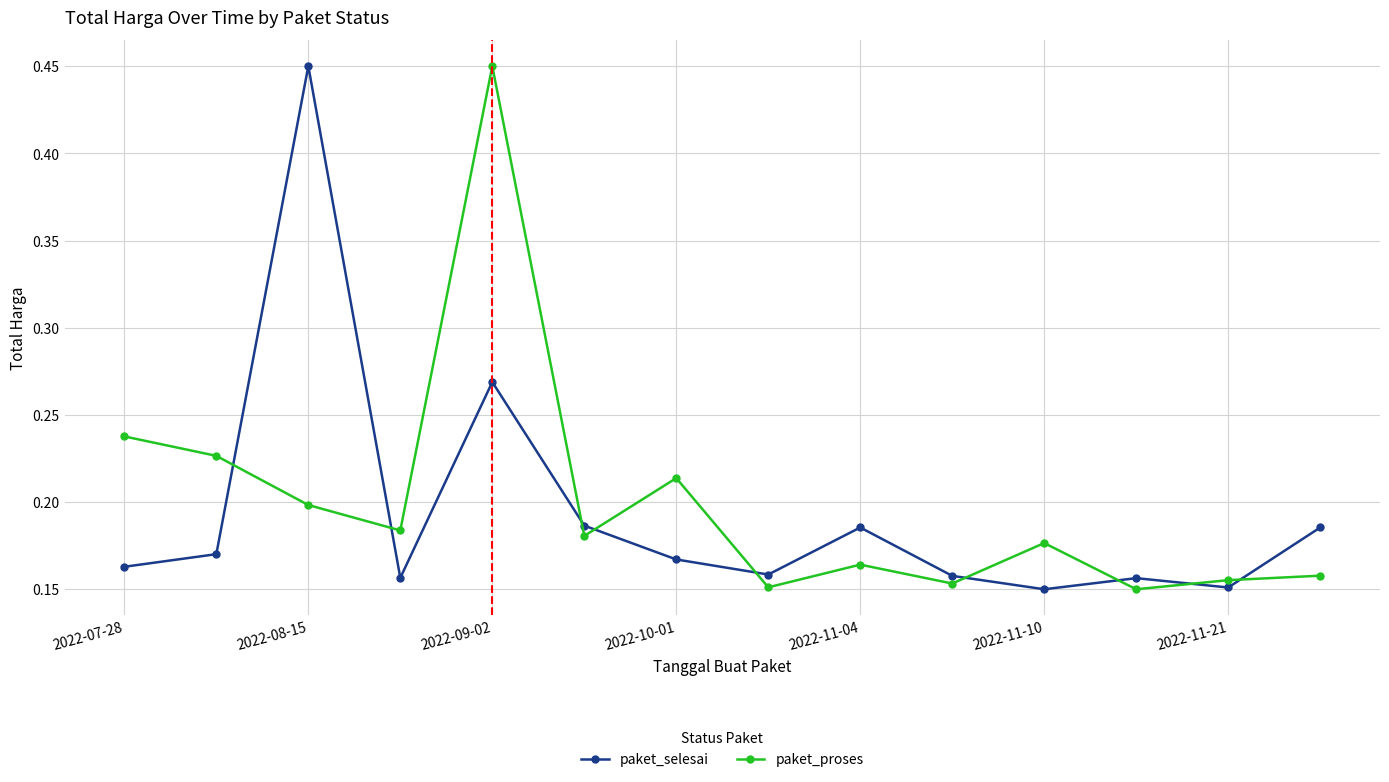

True or false: paket_selesai and paket_proses intersect in this chart.

True